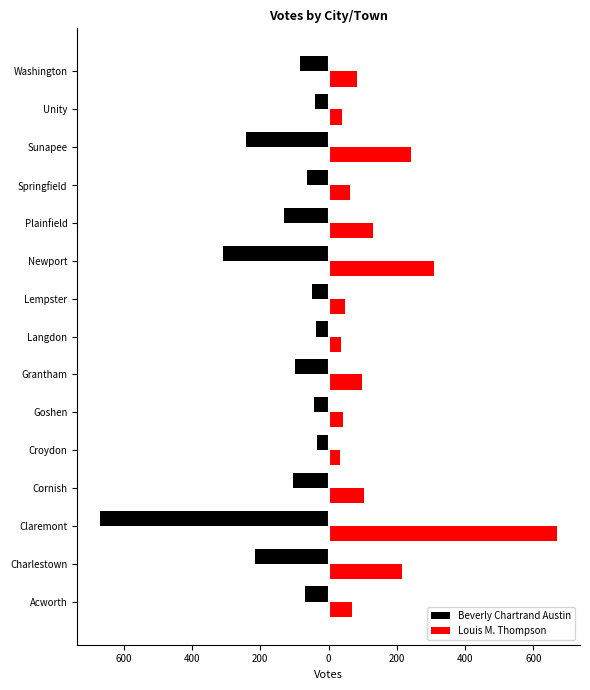

How many bars are there in each group?

2